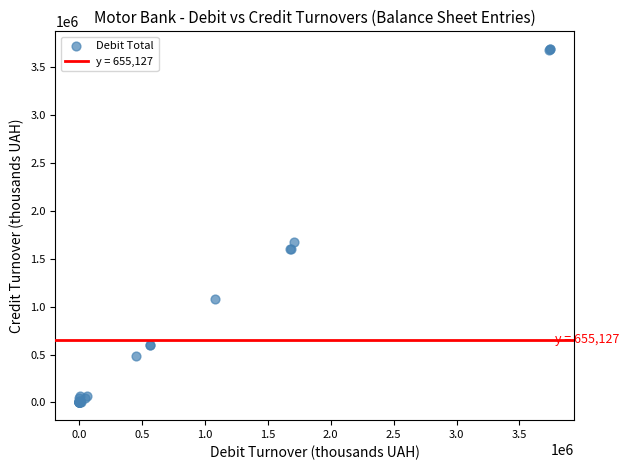

What Y value in the scatter plot is closest to 1846568?

1678512.9